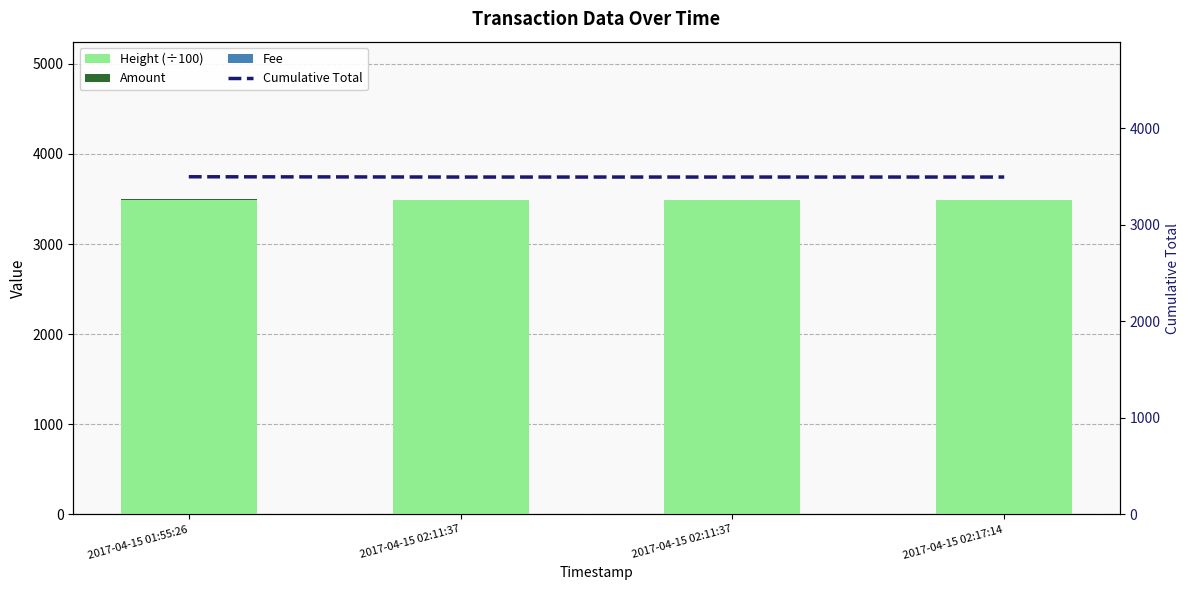

Rank the series by their maximum value, from lowest to highest.

Fee, Amount, Height (÷100), Cumulative Total